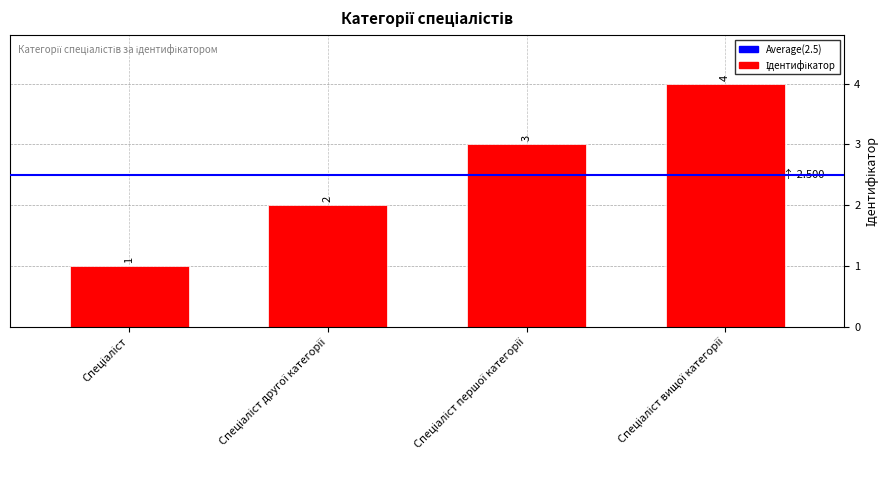

What is the maximum value shown in the chart?

4